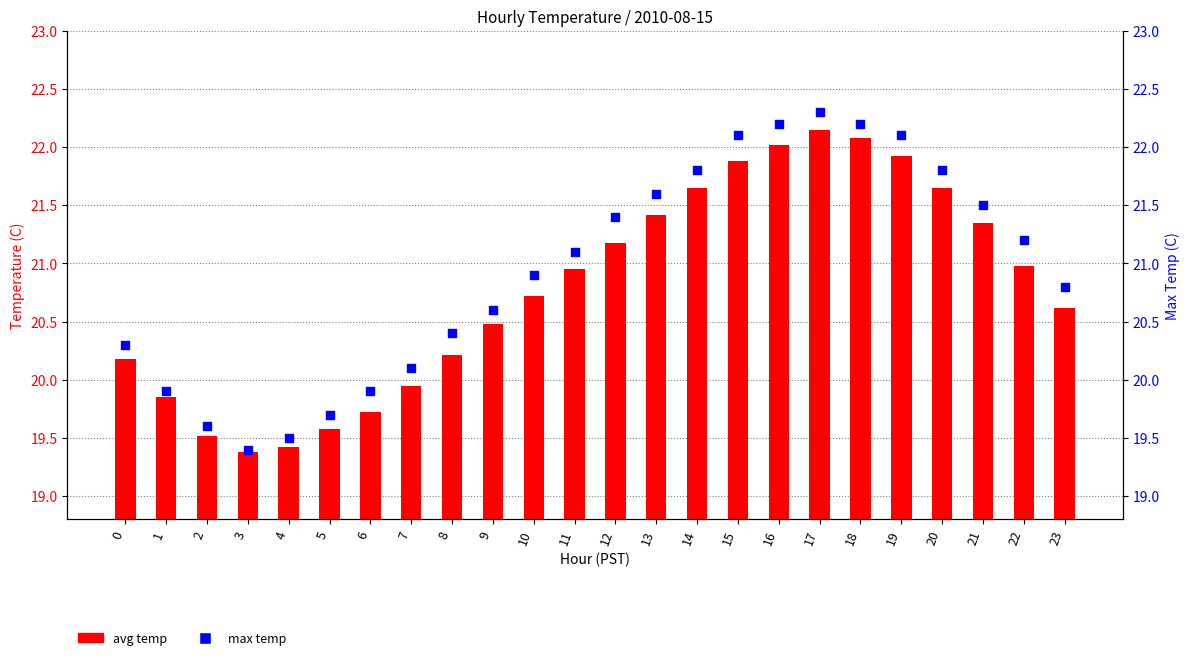

What are all the series names shown in the legend?

avg temp, max temp